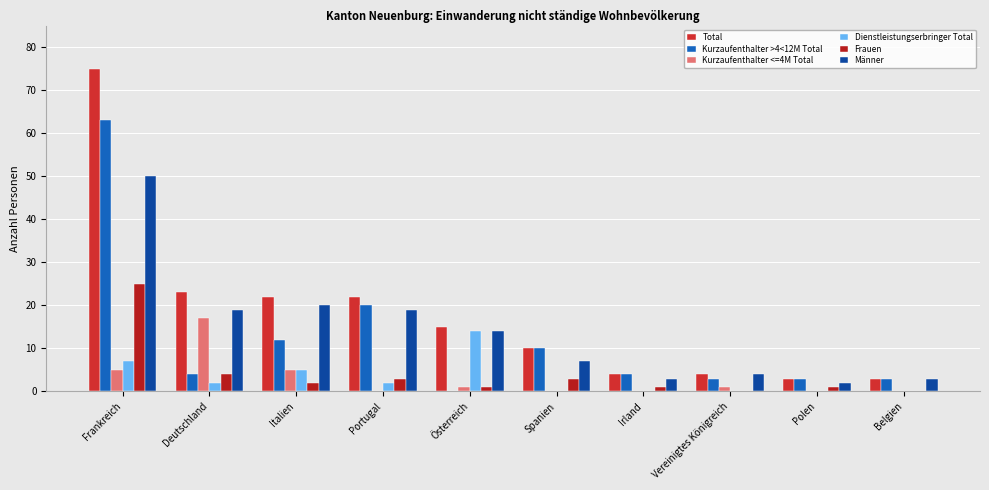

How many categories are shown in the chart?

10